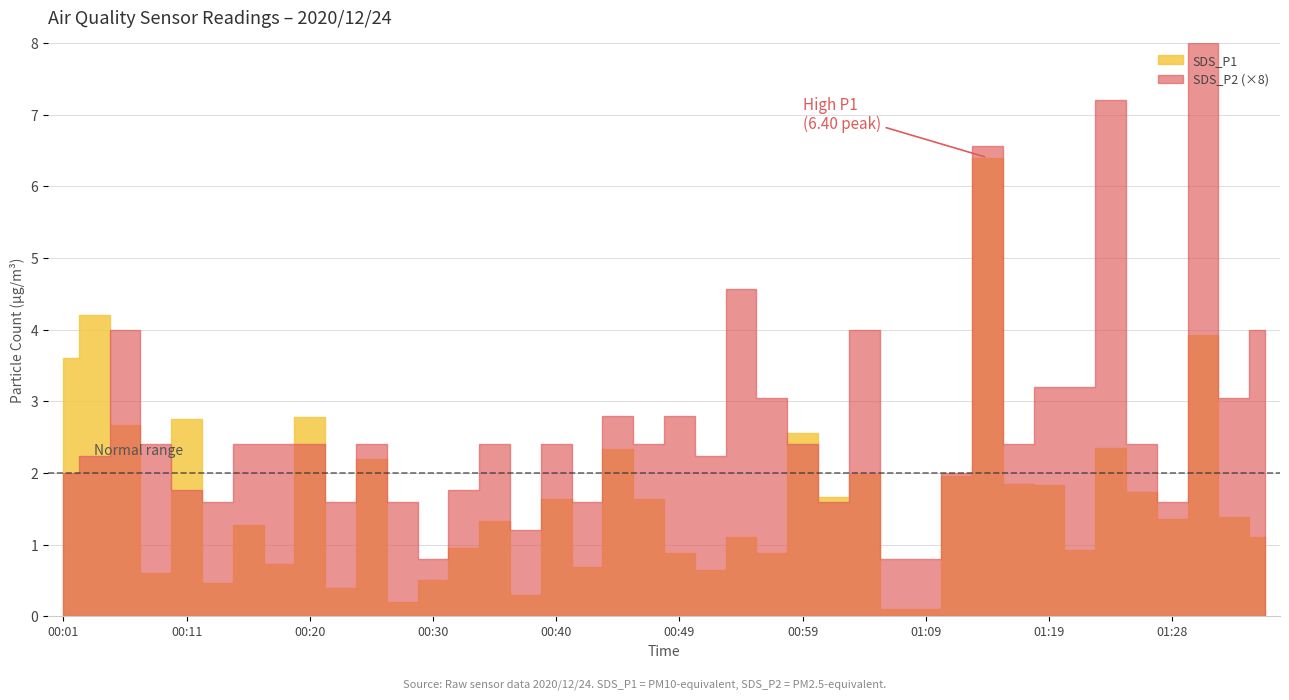

True or false: SDS_P1 and SDS_P2 intersect in this chart.

False